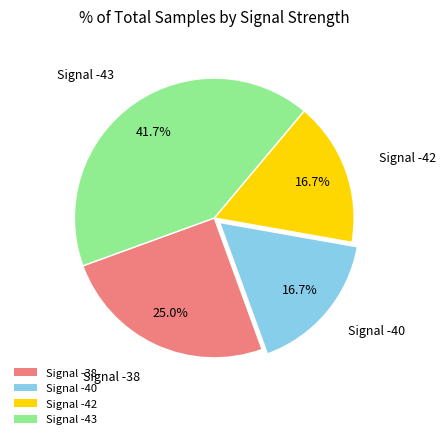

How many slices are in this pie chart?

4